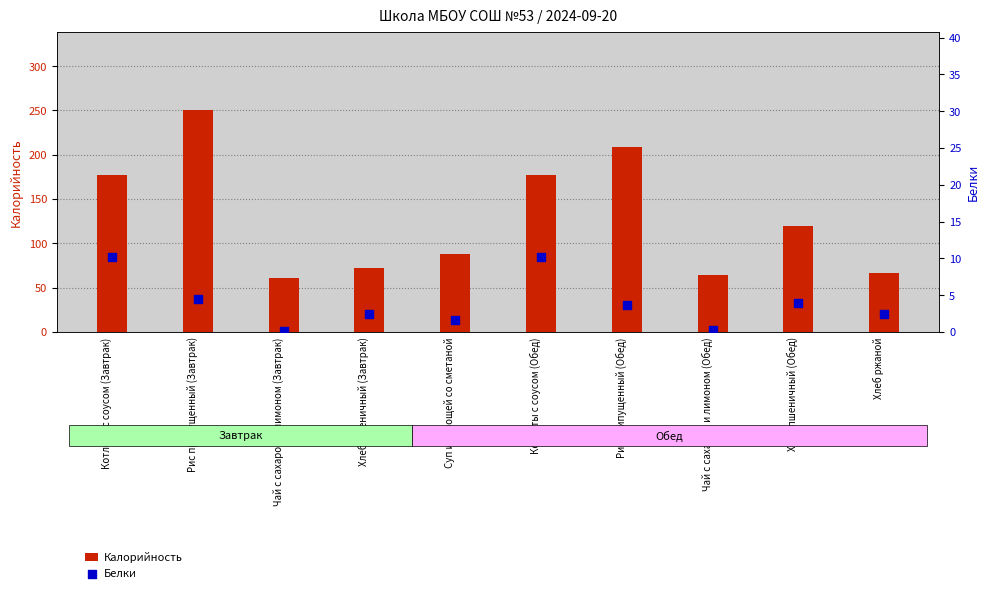

Which series has the widest spread of Y values?

Калорийность